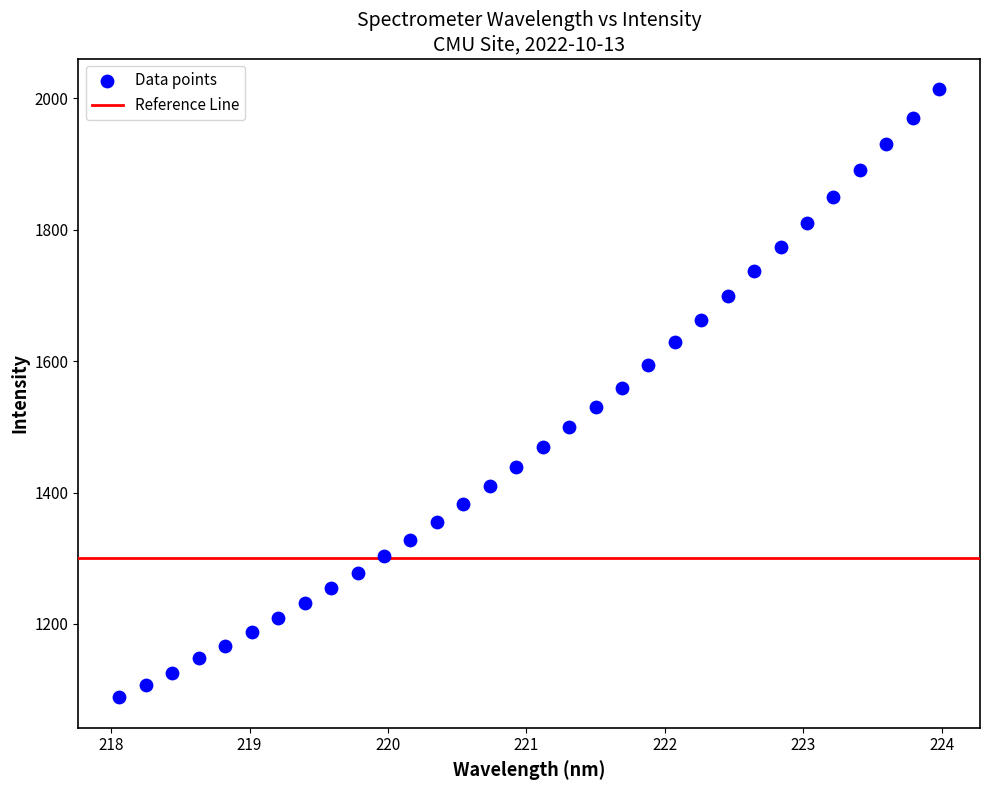

What is the range of Y values (max minus min)?

926.3